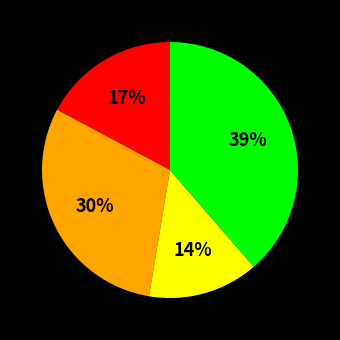

To the nearest percent, what is the average slice percentage?

25%